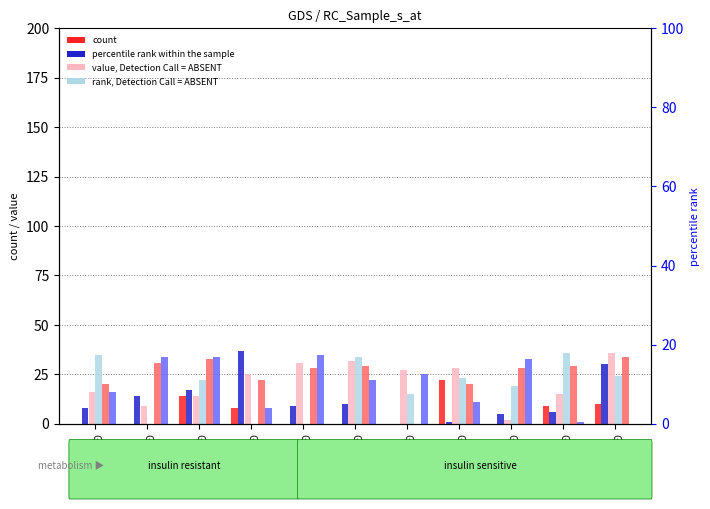

How many positive values does the col_26 series have?

5